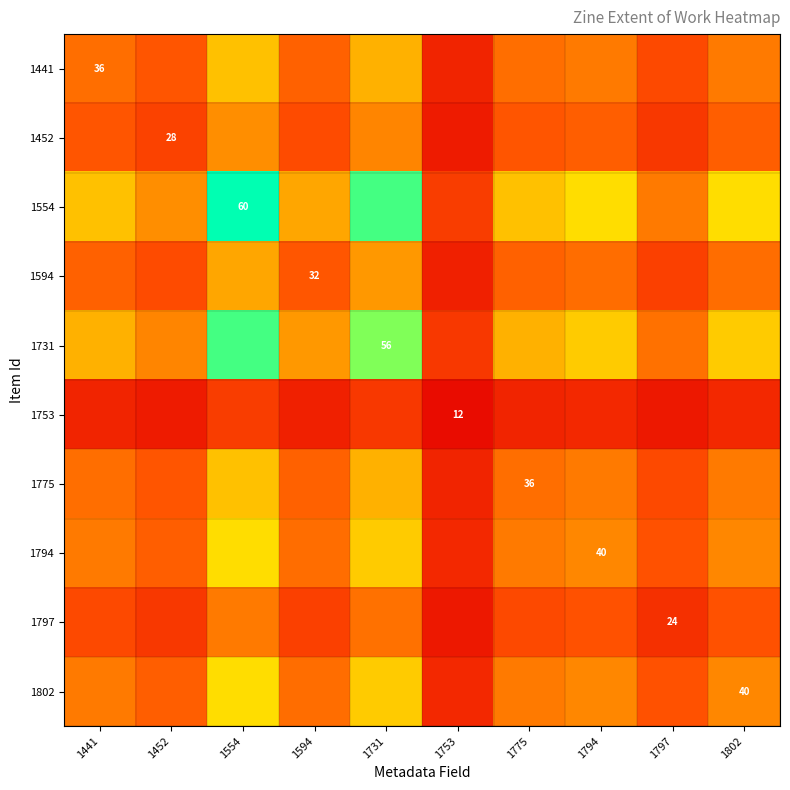

Rank the series at 1731 from highest to lowest value.

1554, 1731, 1794, 1802, 1441, 1775, 1594, 1452, 1797, 1753